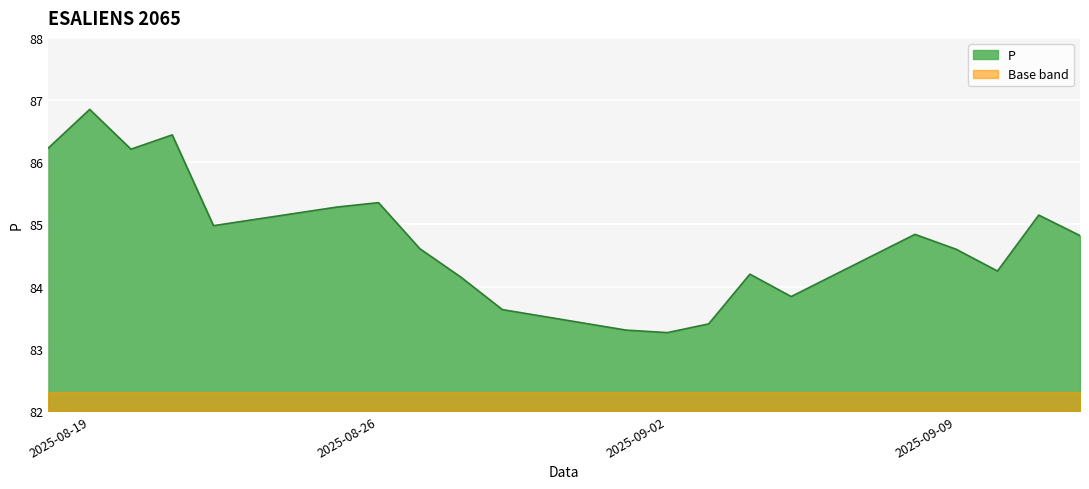

Reading left to right, transcribe all the data shown in this chart.

2025-08-18=86.2	2025-08-19=86.8	2025-08-20=86.2	2025-08-21=86.4	2025-08-22=85.0	2025-08-25=85.3	2025-08-26=85.3	2025-08-27=84.6	2025-08-28=84.2	2025-08-29=83.6	2025-09-01=83.3	2025-09-02=83.3	2025-09-03=83.4	2025-09-04=84.2	2025-09-05=83.8	2025-09-08=84.8	2025-09-09=84.6	2025-09-10=84.2	2025-09-11=85.2	2025-09-12=84.8